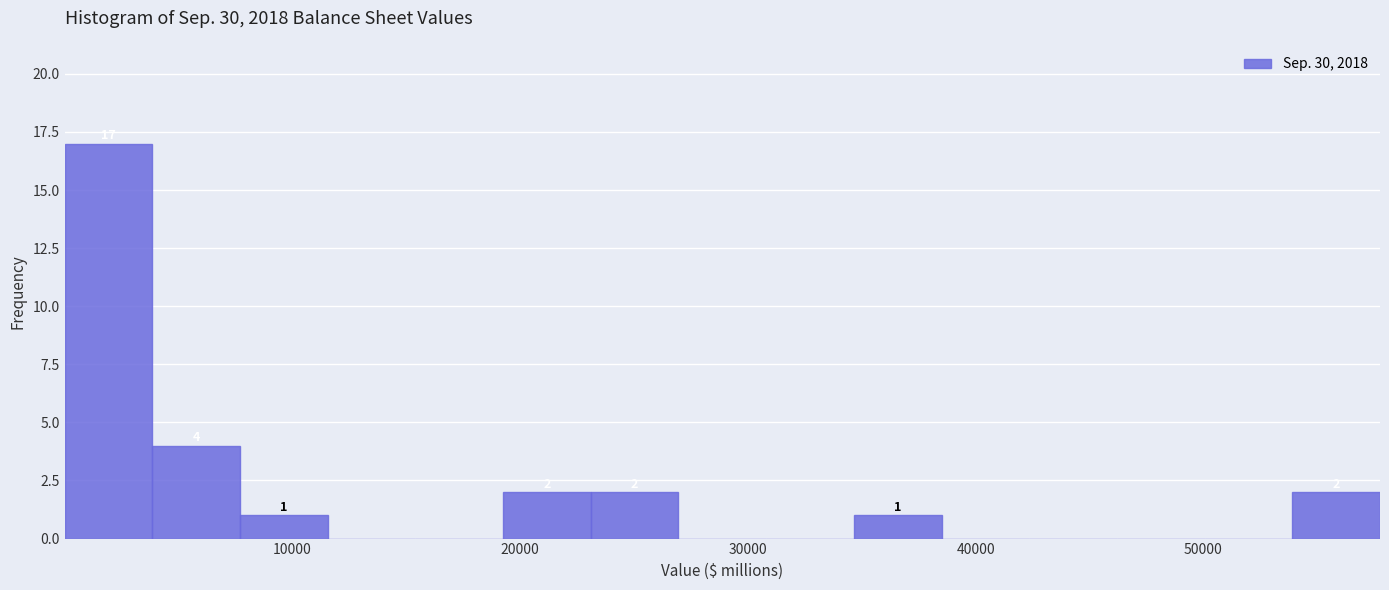

Read against the x-axis, roughly where is the centre of the tallest bar?

2000